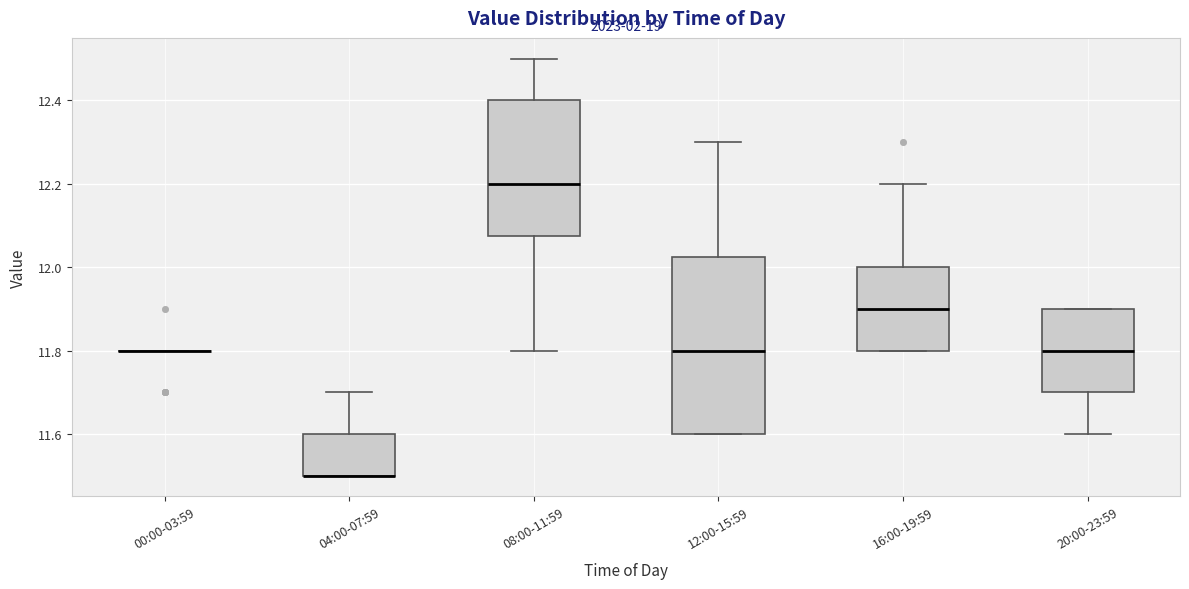

Which box is the tallest, from its lower edge to its upper edge?

12:00-15:59